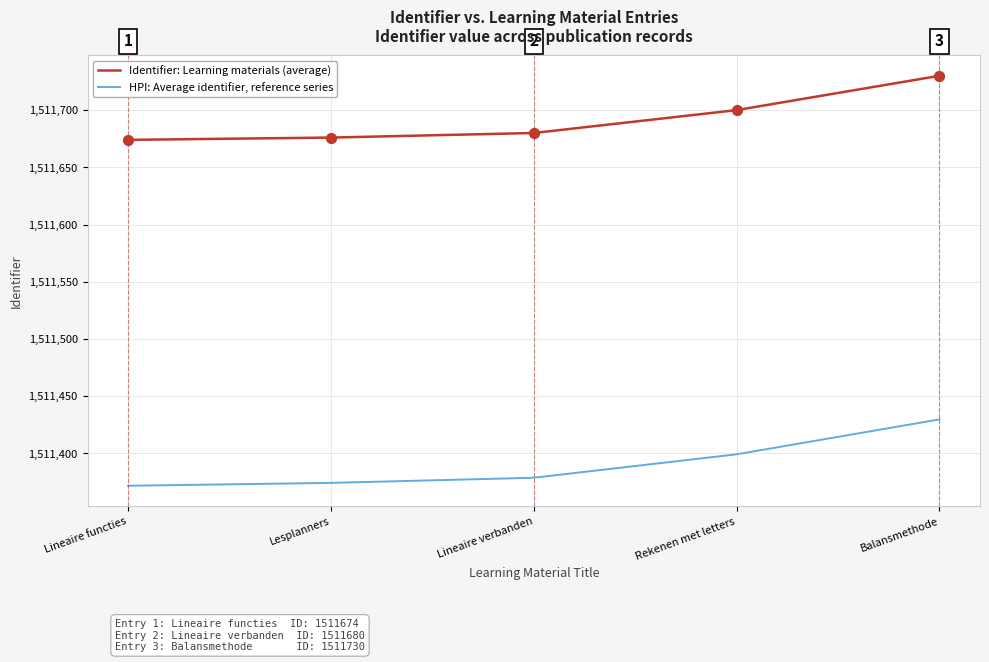

True or false: HPI: Average identifier, reference series and Identifier: Learning materials (average) cross at least once.

False